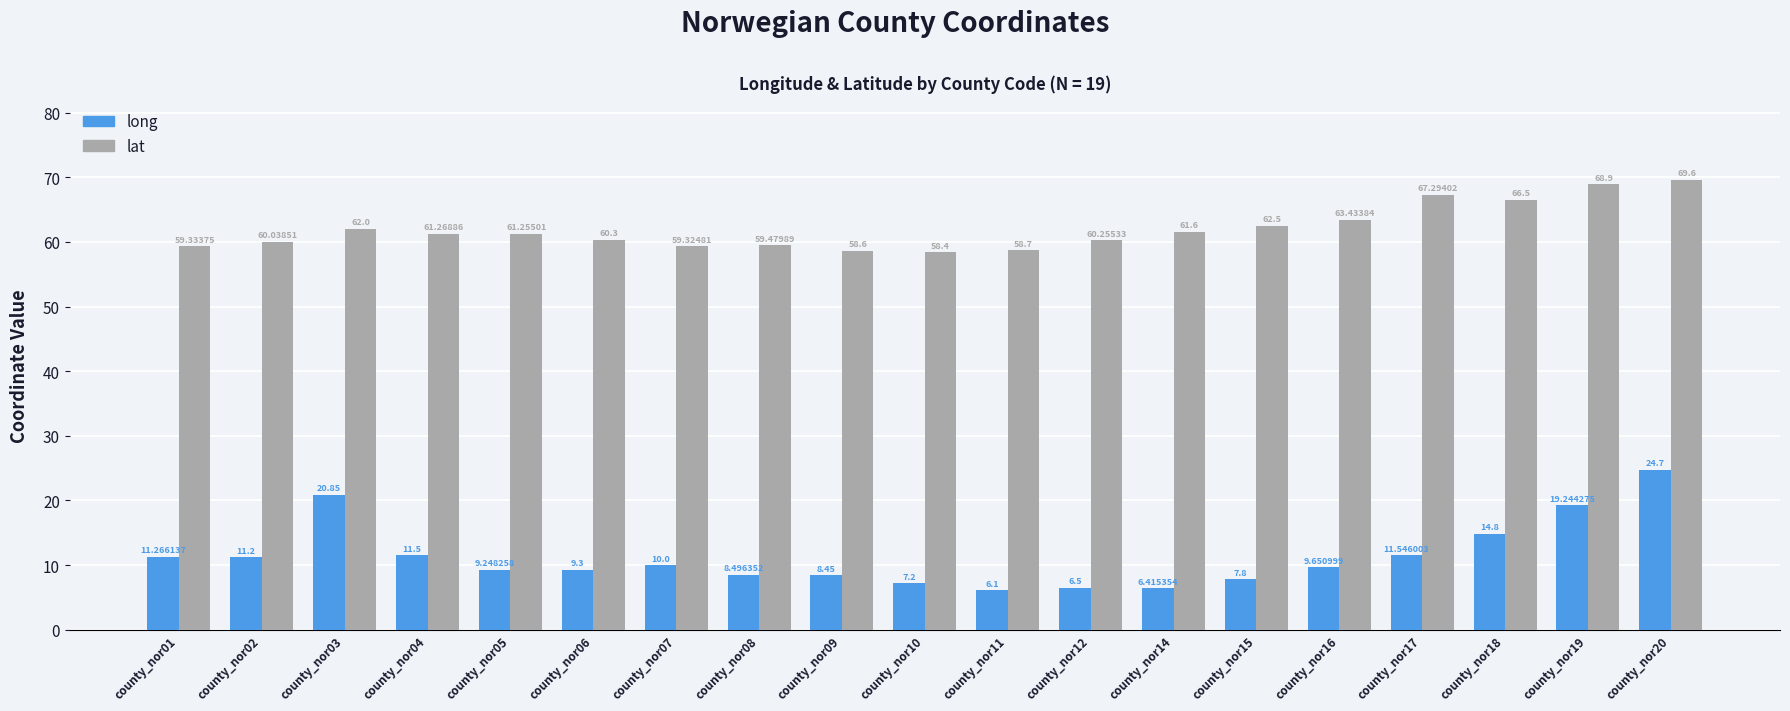

What is the average value of the long series?

11.3